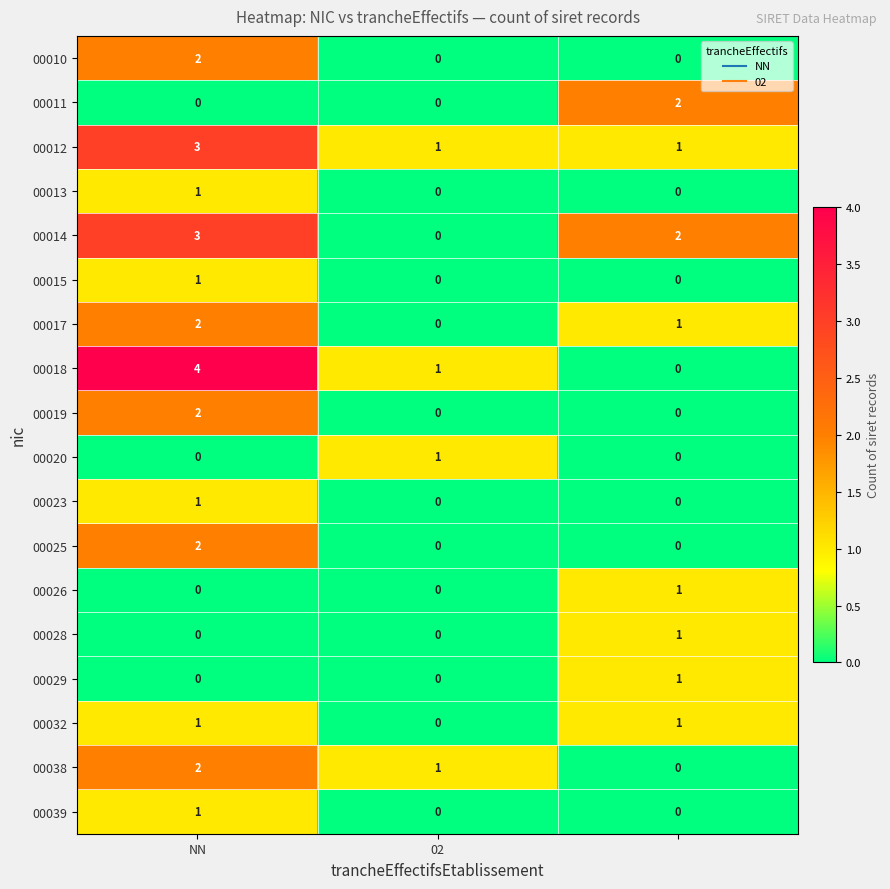

Which series has the widest spread of values?

00018